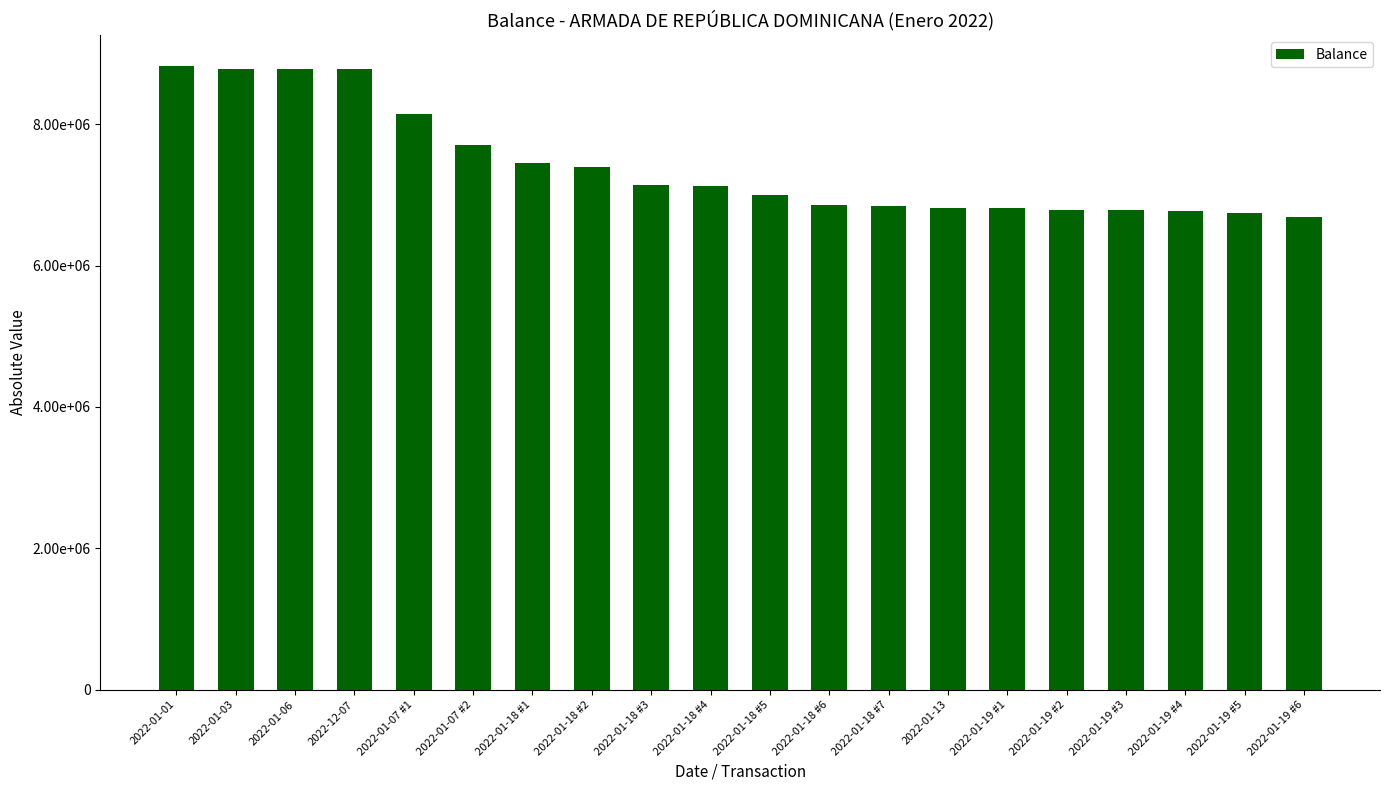

Is it true that the value at 2022-01-18 #7 is 10048073.1?

False